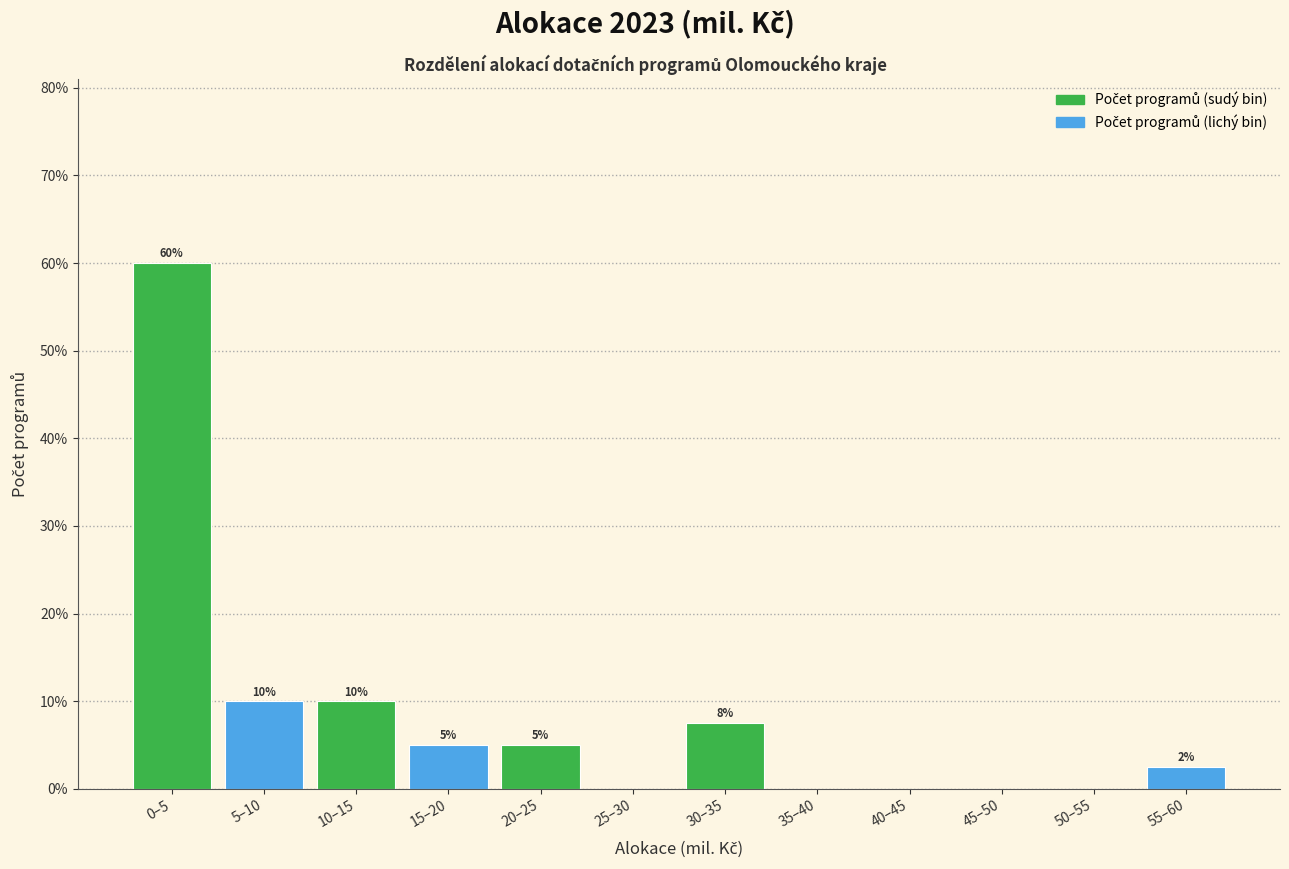

What is the sum of all values?

100.0